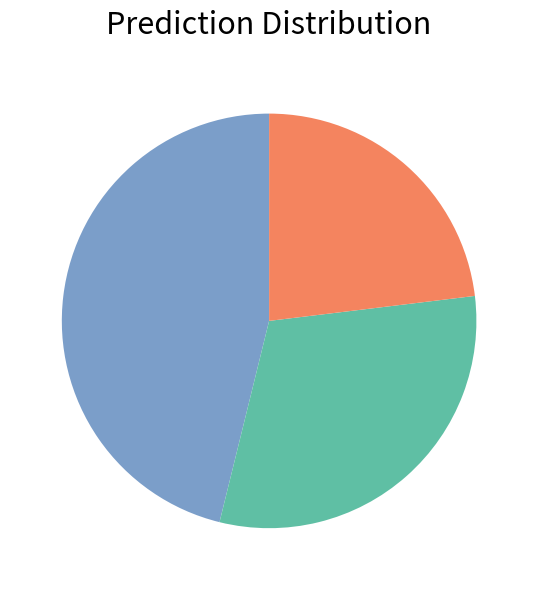

Does any single category account for the majority?

No